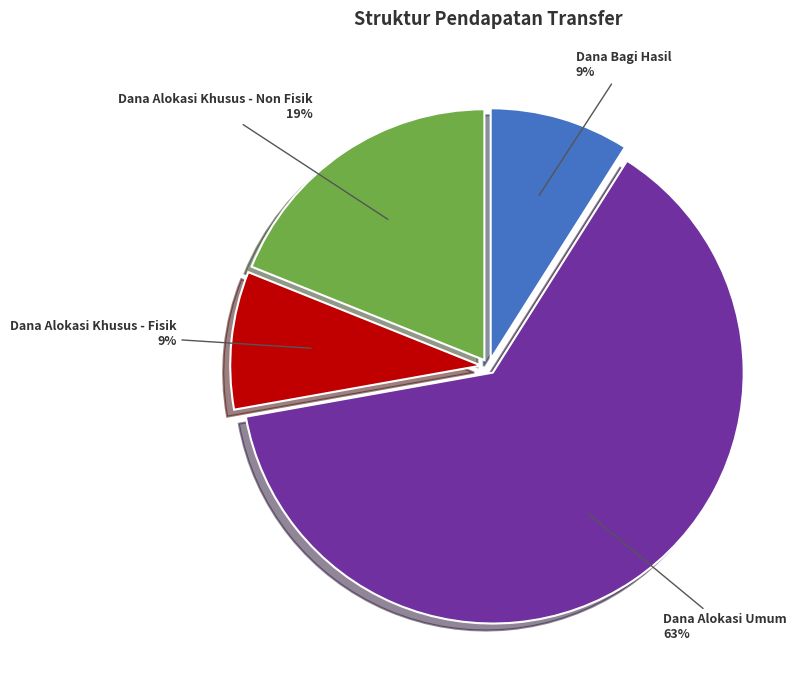

Approximately how many times larger is the value at Dana Alokasi Khusus - Non Fisik compared to Dana Alokasi Khusus - Fisik?

2.1